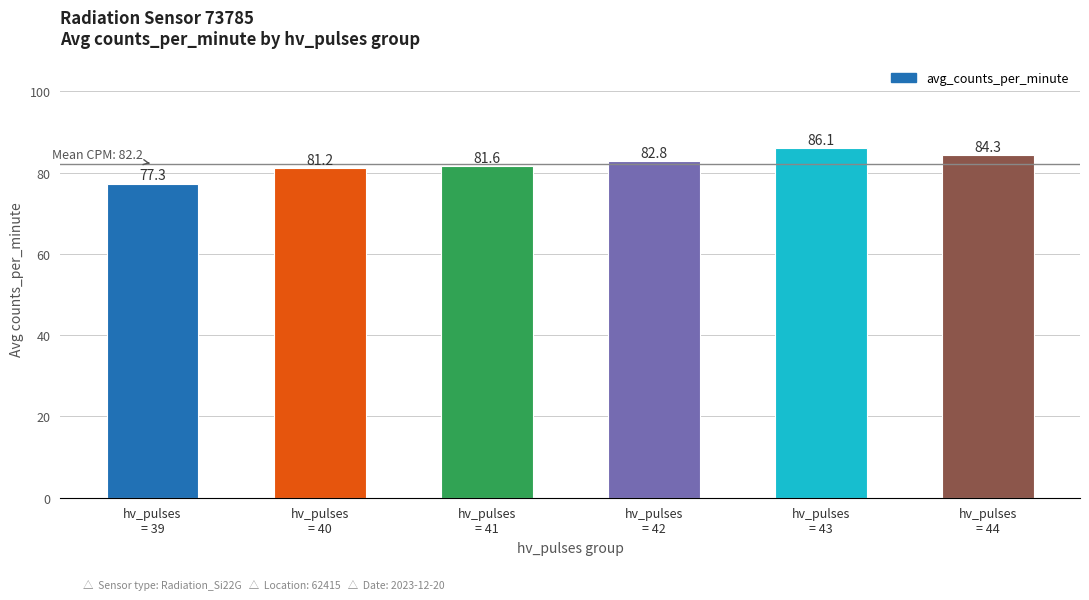

What position from the left is hv_pulses
= 44?

6